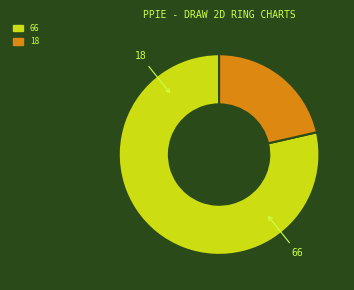

What is the majority slice?

66